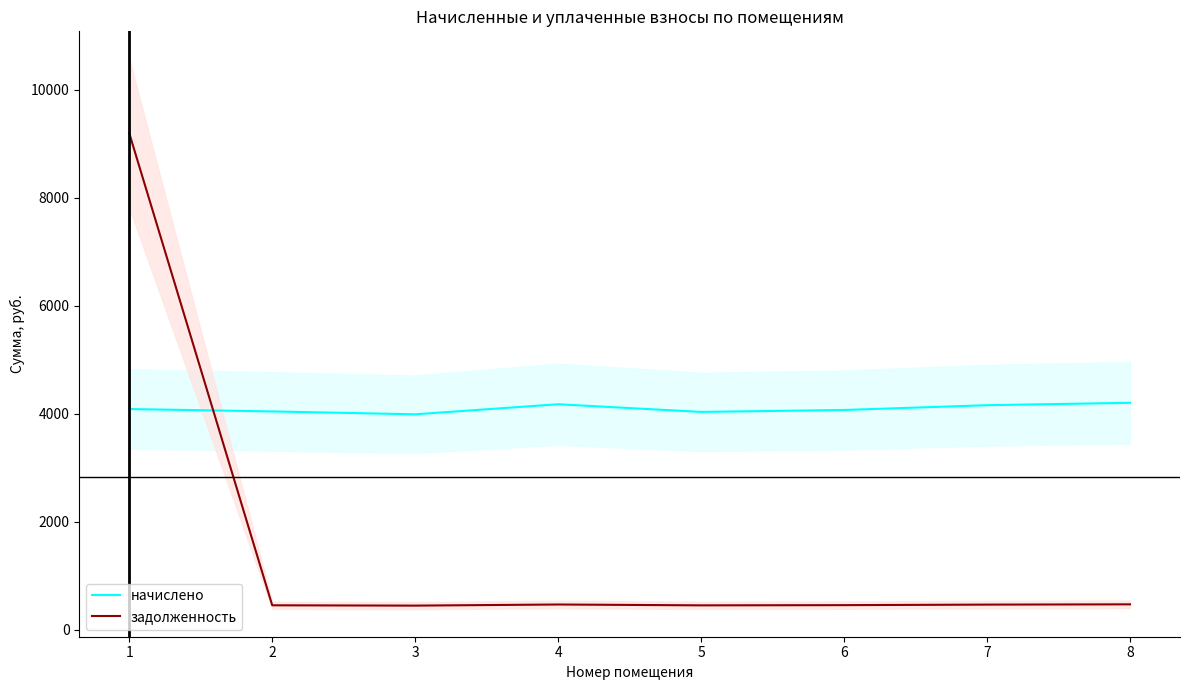

What is the average value of the задолженность series?

1547.7